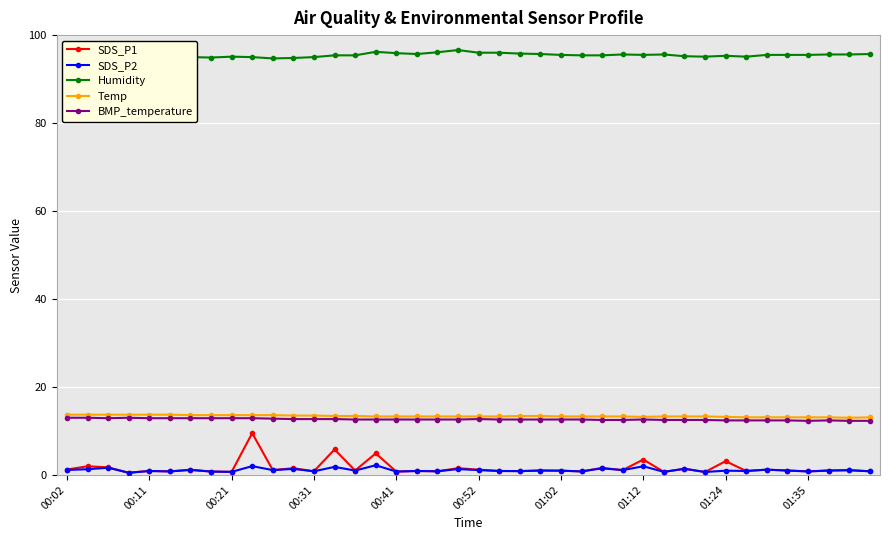

At how many categories does at least one series exceed 55?

40